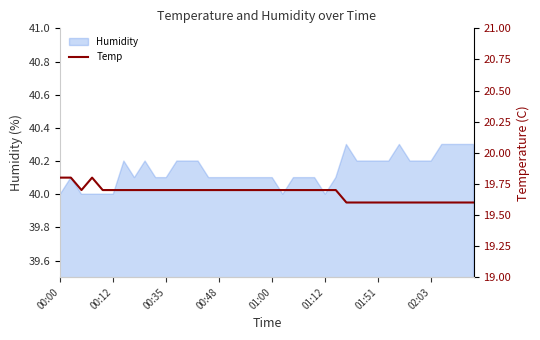

Reading left to right, what are all the values shown in this chart?

19.8	19.8	19.7	19.8	19.7	19.7	19.7	19.7	19.7	19.7	19.7	19.7	19.7	19.7	19.7	19.7	19.7	19.7	19.7	19.7	19.7	19.7	19.7	19.7	19.7	19.7	19.7	19.6	19.6	19.6	19.6	19.6	19.6	19.6	19.6	19.6	19.6	19.6	19.6	19.6